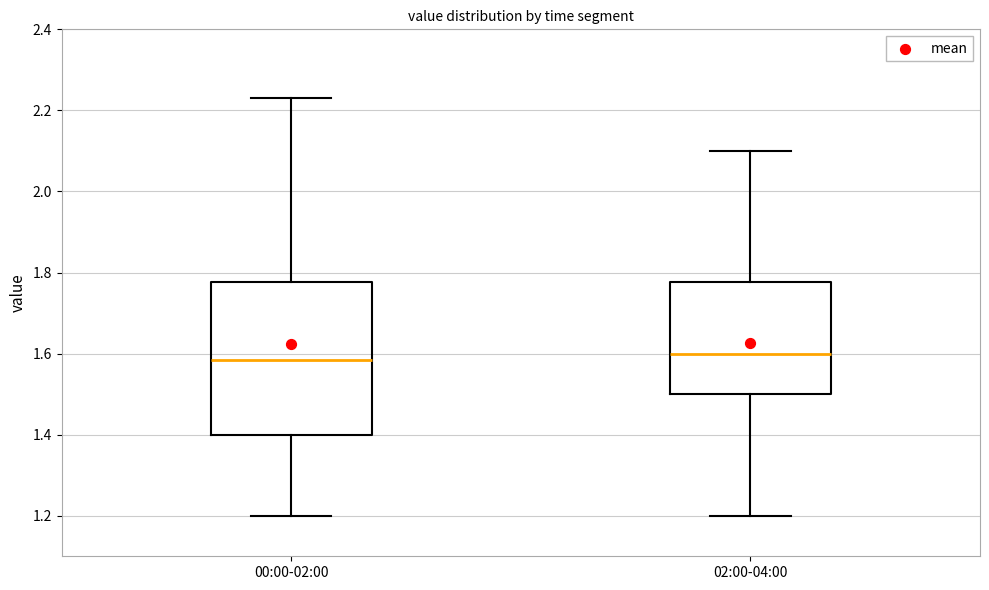

Reading left to right, read every box against the y-axis: the position of its median line, the range the box covers, and the ends of its whiskers. The values are not printed on the chart, so give them approximately, as read against the axis.

00:00-02:00: median 1.58, box 1.40 to 1.78, whiskers 1.20 to 2.24
02:00-04:00: median 1.60, box 1.50 to 1.78, whiskers 1.20 to 2.10